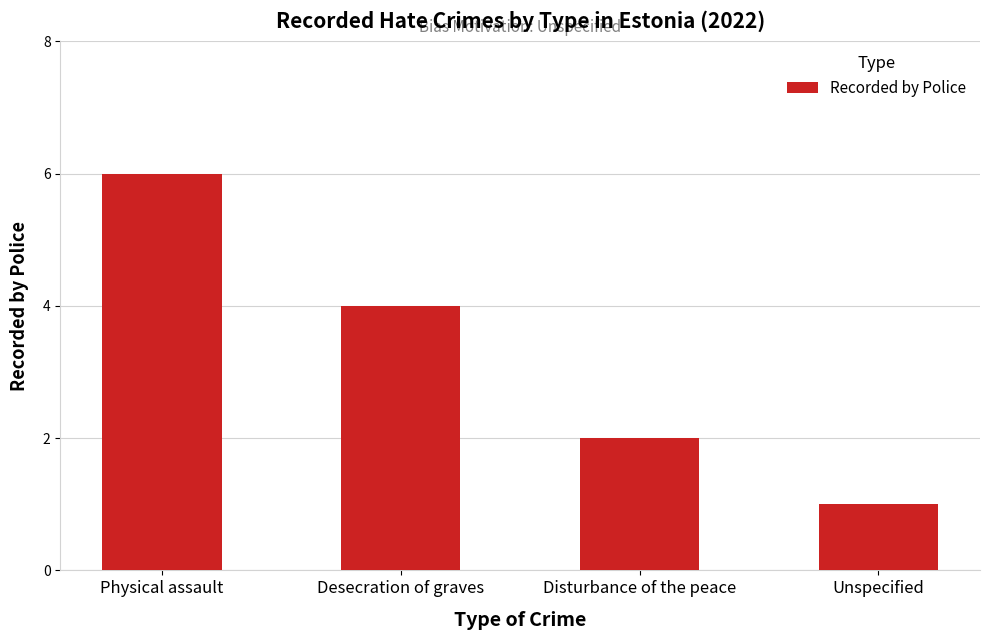

What is the difference between the values at Physical assault and Unspecified?

5